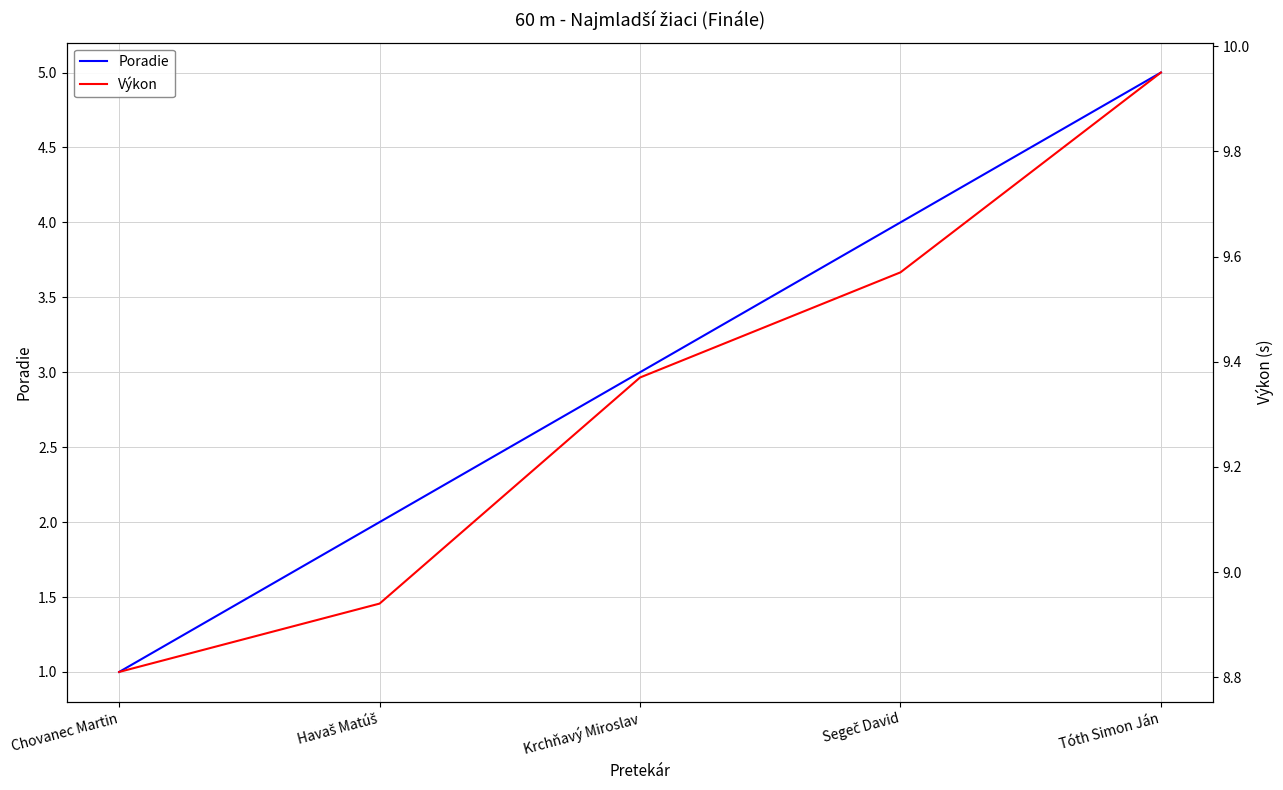

Does the chart display data point markers on the line(s)?

No